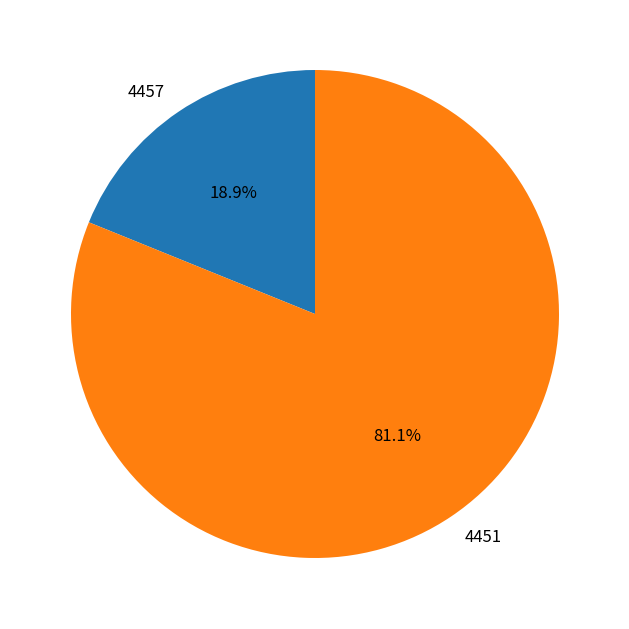

What percentage is NOT represented by 4451?

18.9%